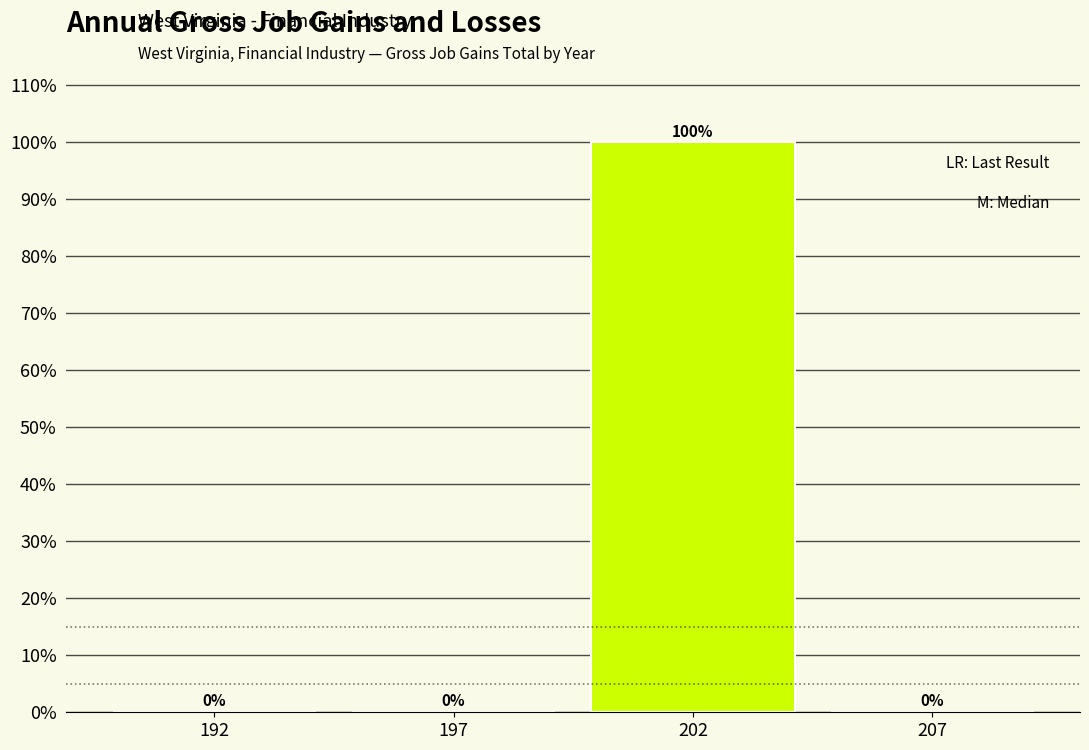

Reading right to left, extract all data points from this chart.

207=0	202=100	197=0	192=0